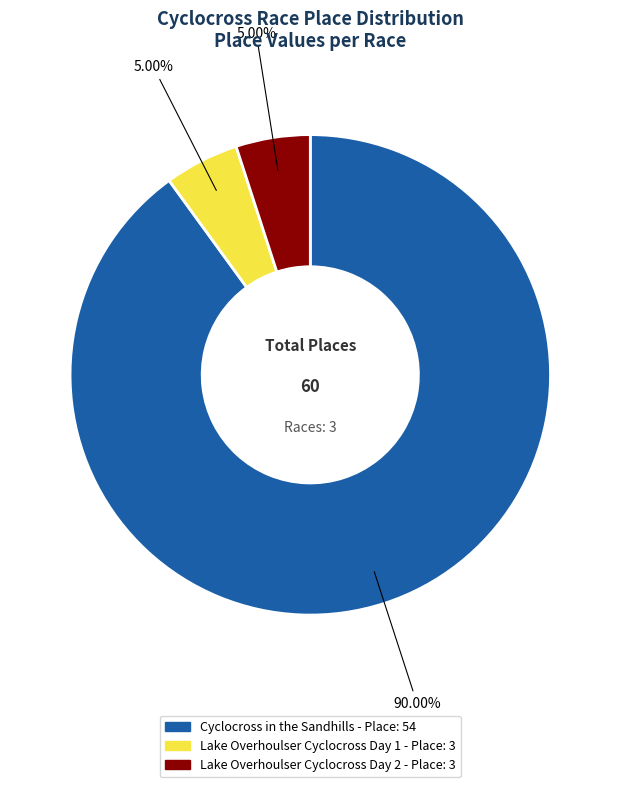

True or false: Cyclocross in the Sandhills accounts for 99% of the total.

False